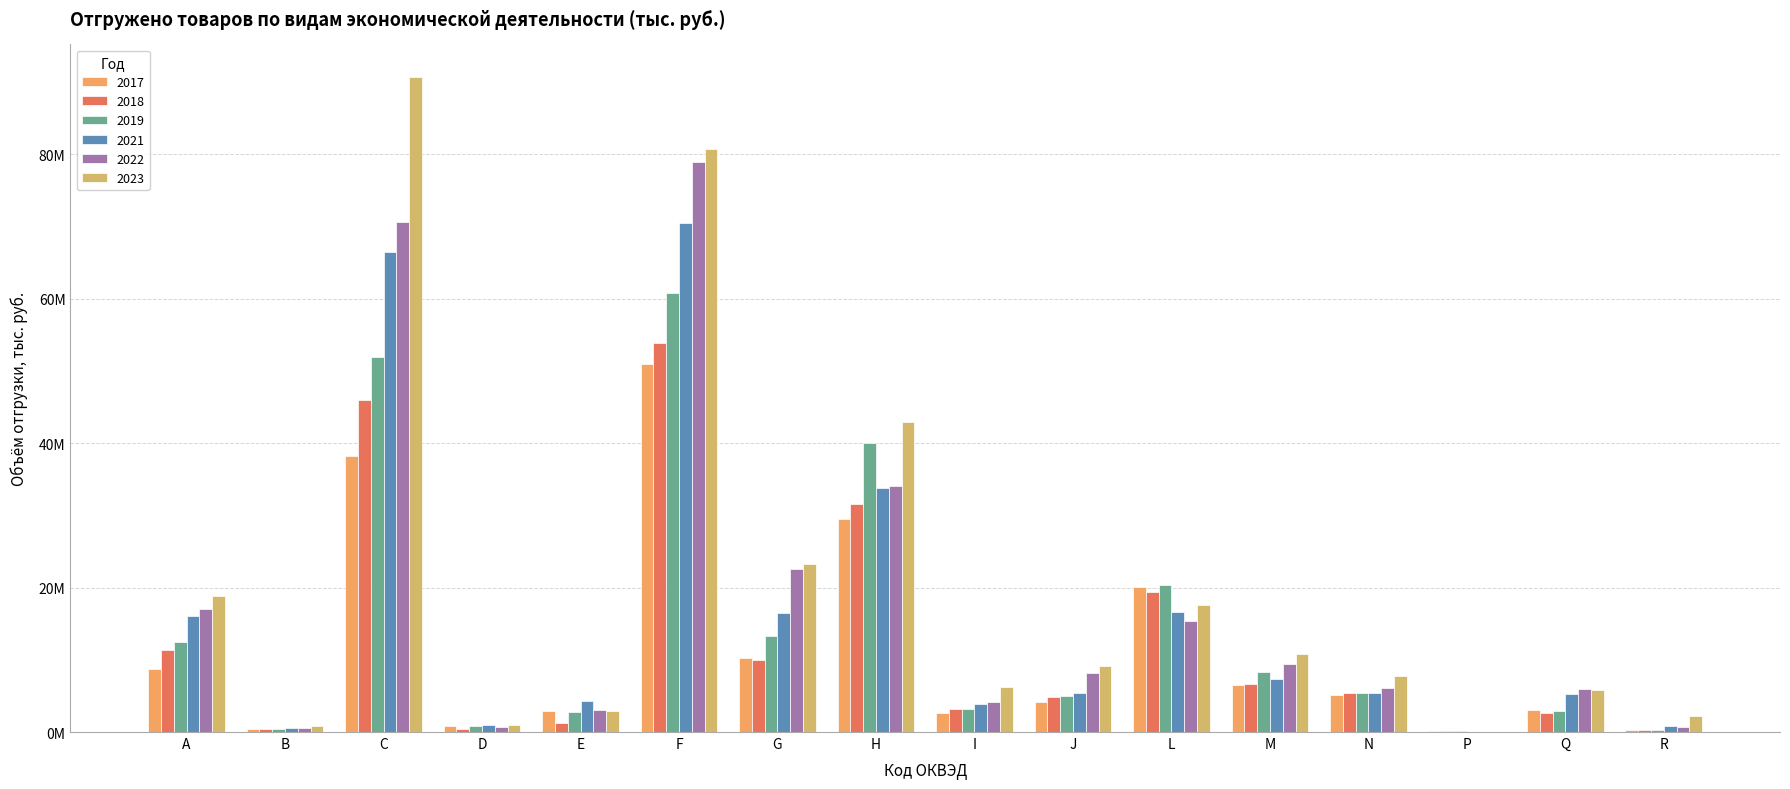

What are all the series names shown in the legend?

2017, 2018, 2019, 2021, 2022, 2023